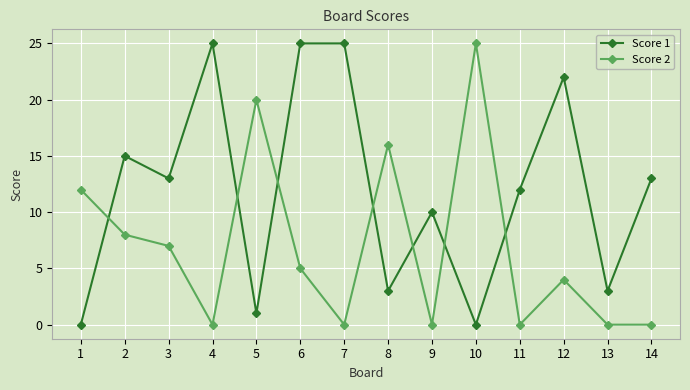

Does the chart display data point markers on the line(s)?

Yes